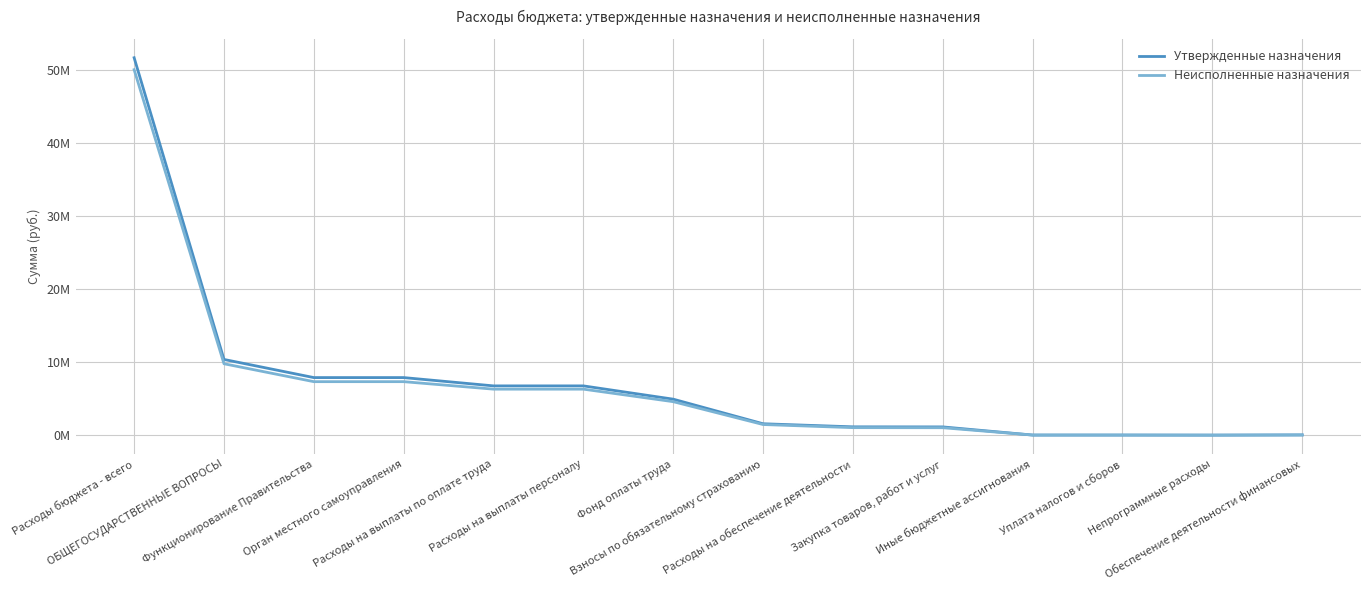

What are all the series names shown in the legend?

Утвержденные назначения, Неисполненные назначения